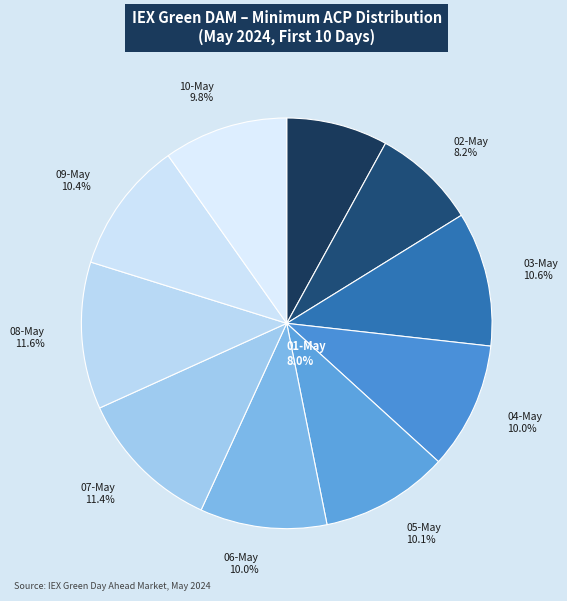

Does 04-May represent more than half of the total?

No